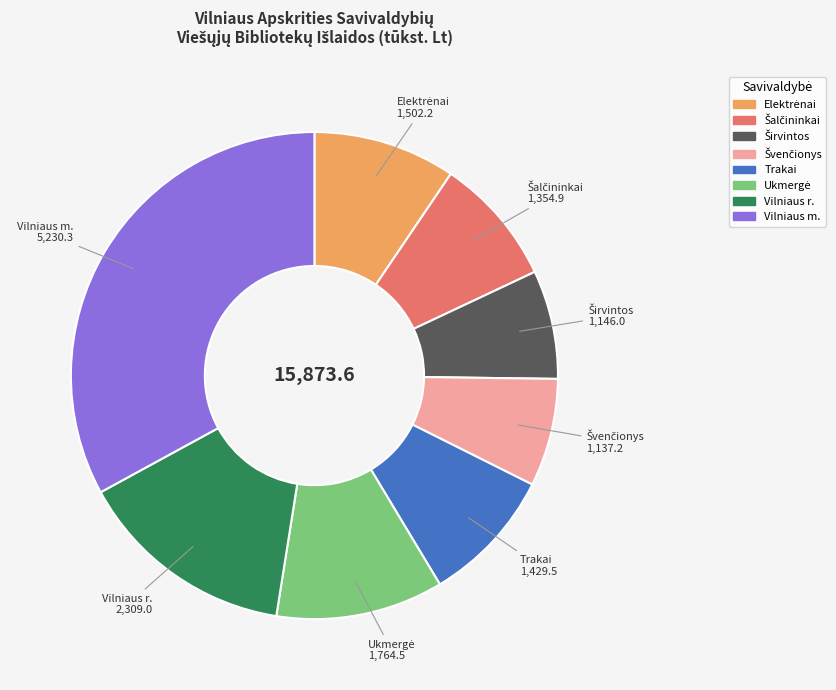

The Trakai slice represents 9% of the pie. True or false?

True